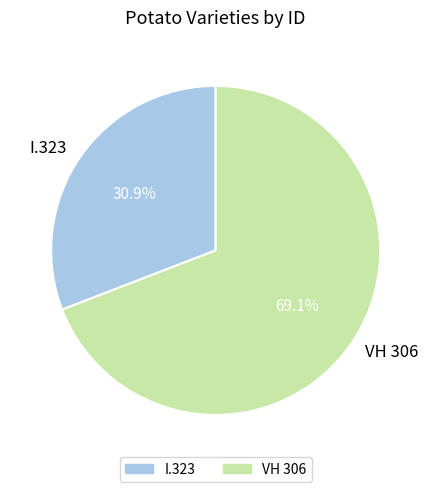

Does VH 306 represent more than half of the total?

Yes